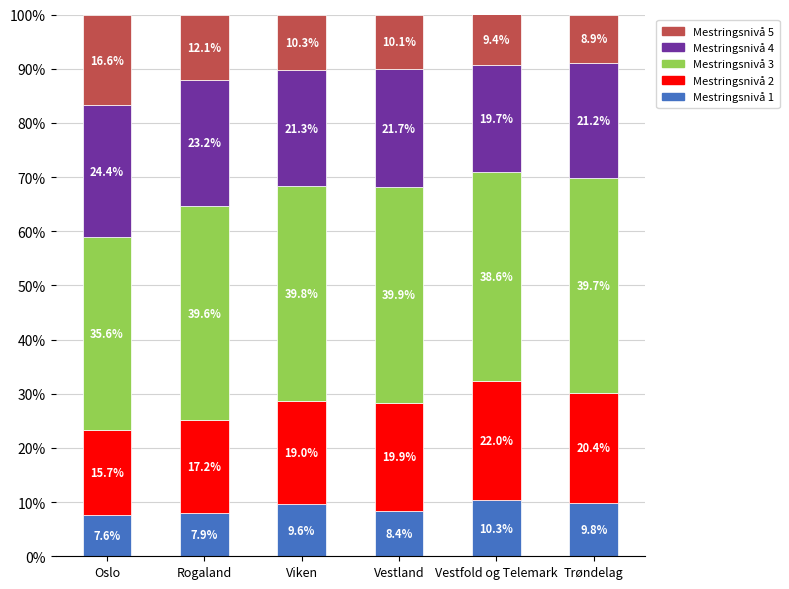

What are all the series names shown in the legend?

Mestringsnivå 5, Mestringsnivå 4, Mestringsnivå 3, Mestringsnivå 2, Mestringsnivå 1